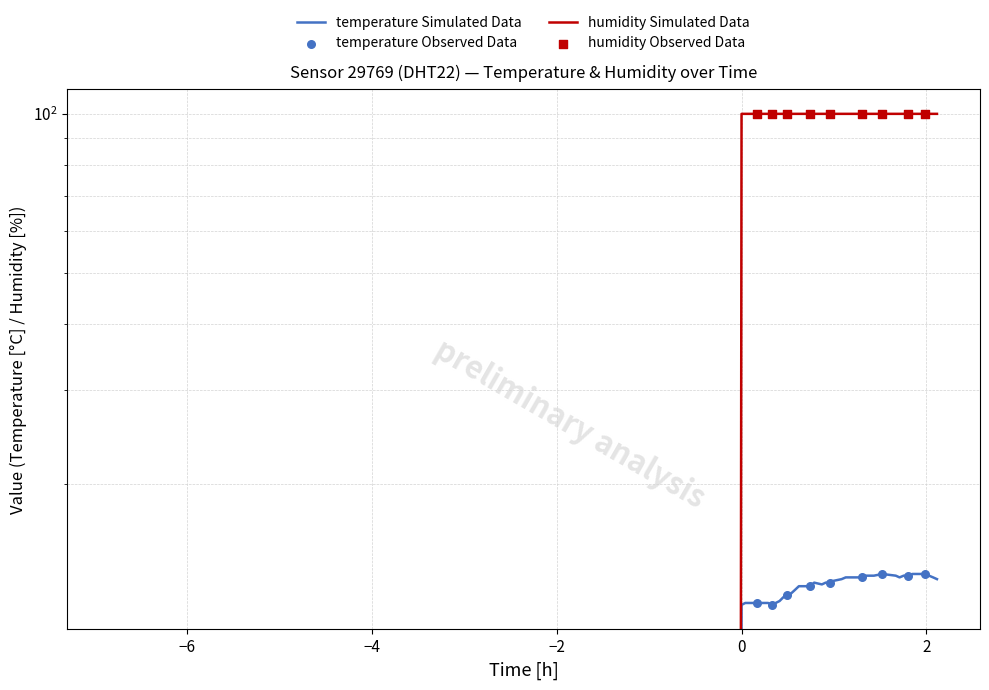

Which series contains the highest Y value?

humidity